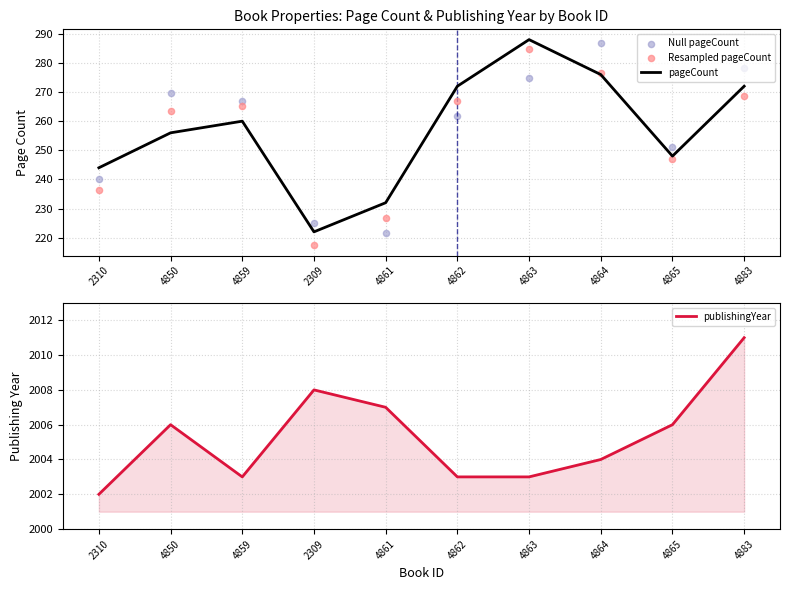

At which category is the sum across all series the highest?

4863